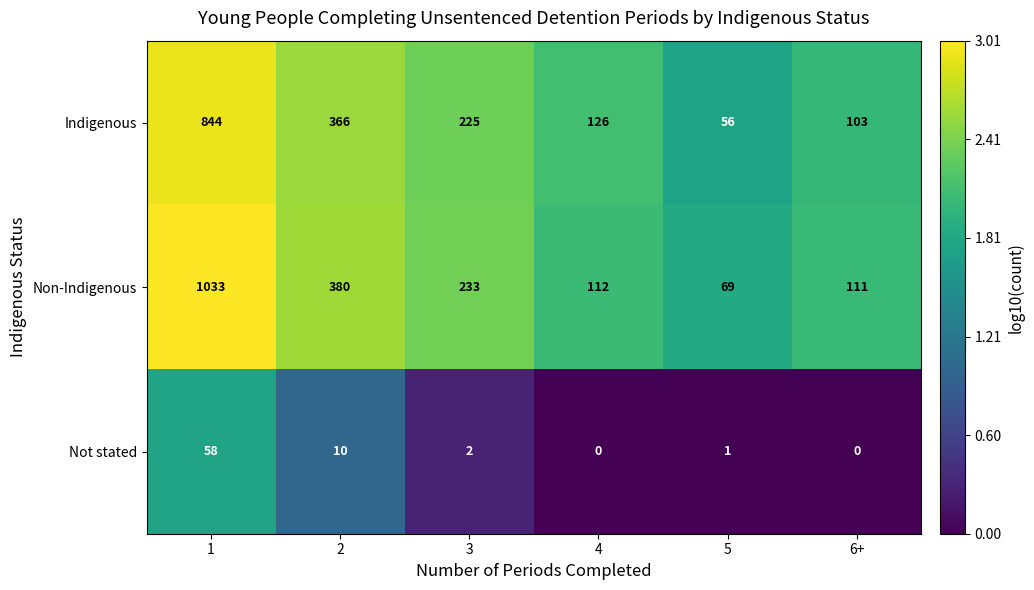

What is the sum of all Not stated values?

71